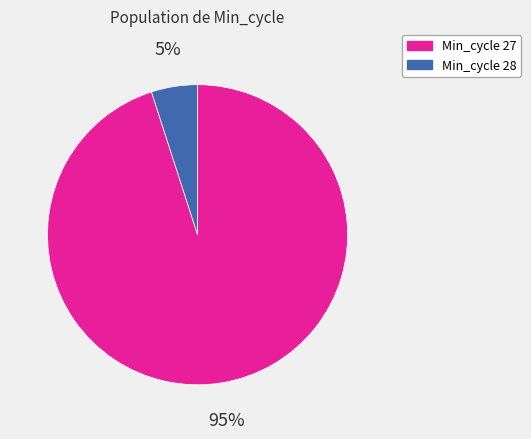

Is there any slice that represents more than half of the pie?

Yes